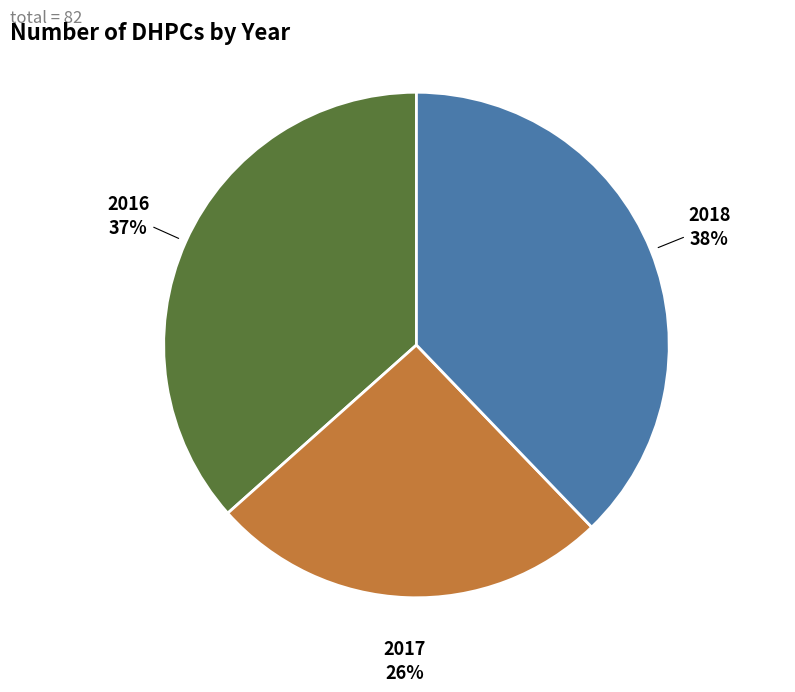

Is there a majority slice in this chart?

No